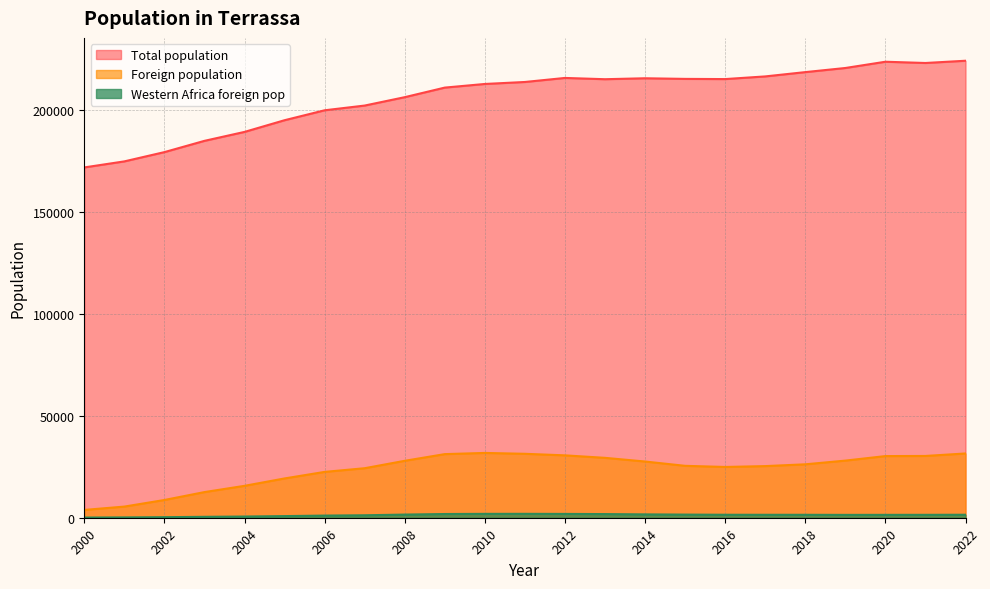

True or false: Western Africa foreign pop and Total population intersect in this chart.

False